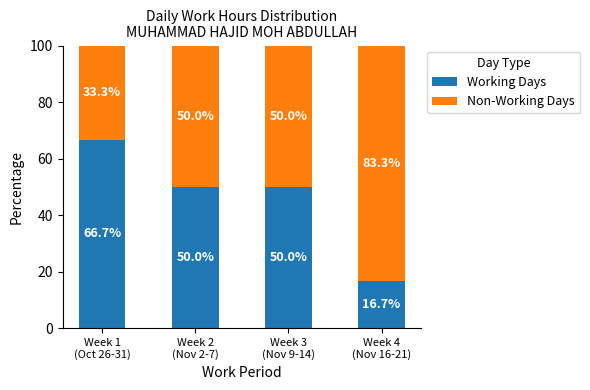

How many bars are there in total?

4